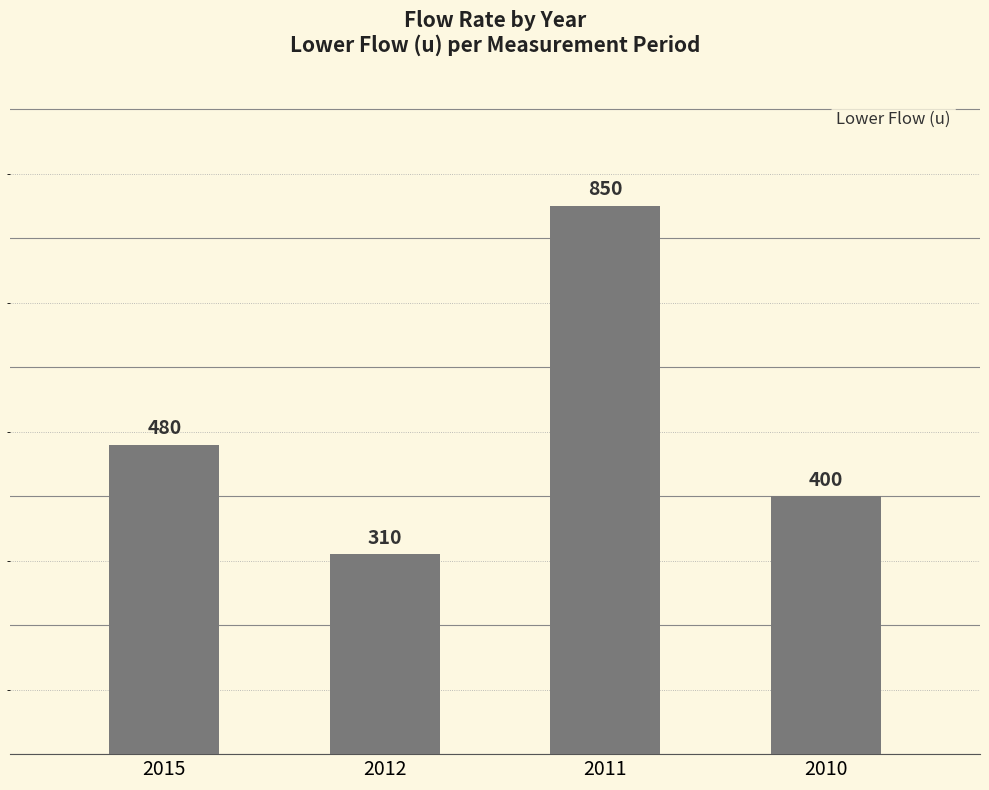

Read the value at 2012, to the nearest 10.

310